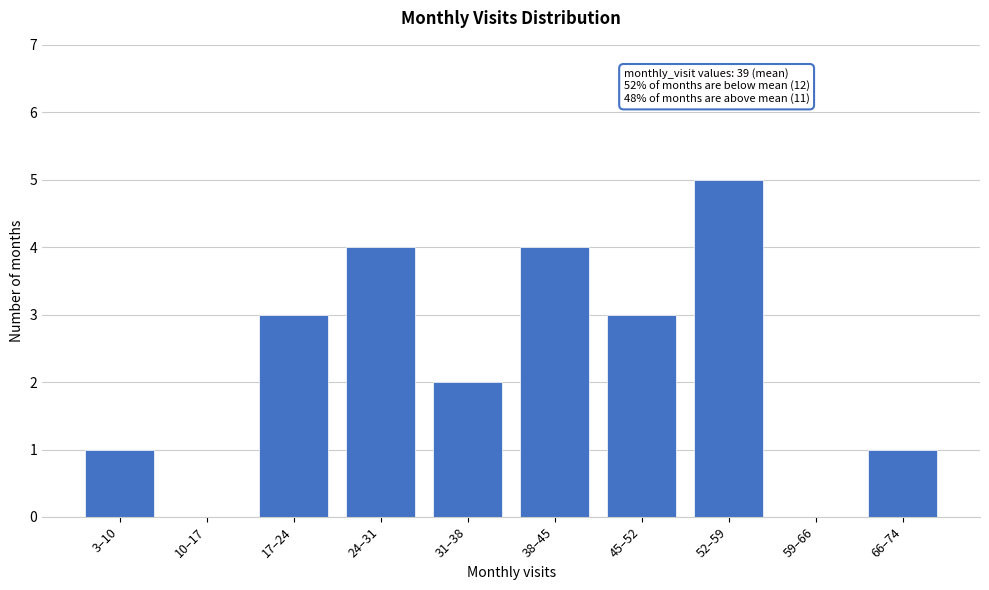

Reading left to right, what are all the values shown in this chart?

3–10=1	10–17=0	17–24=3	24–31=4	31–38=2	38–45=4	45–52=3	52–59=5	59–66=0	66–74=1